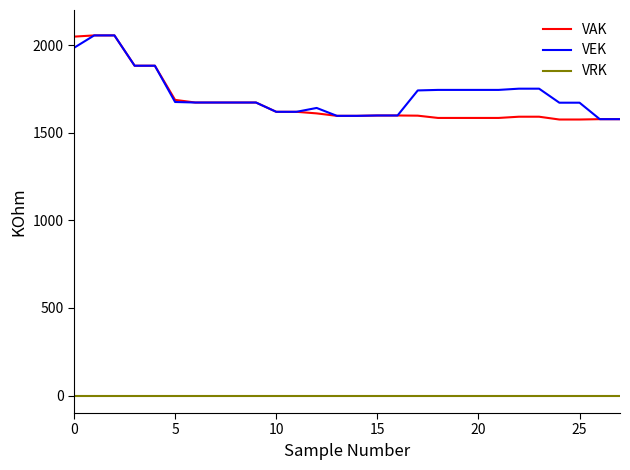

True or false: VRK and VAK intersect in this chart.

False